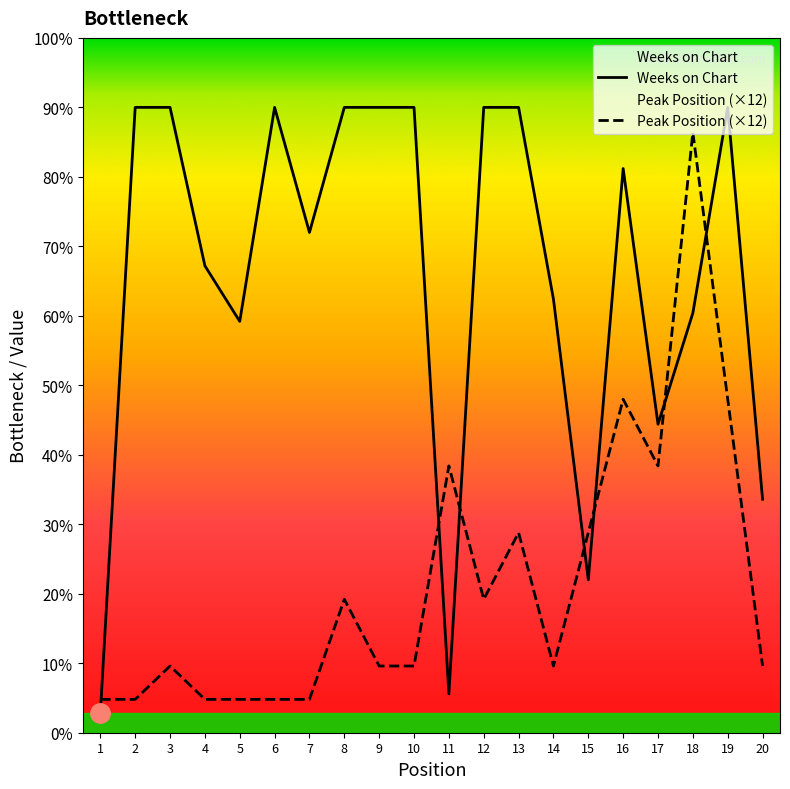

Between which two adjacent categories do Peak Position and Weeks on Chart first intersect?

1 and 2